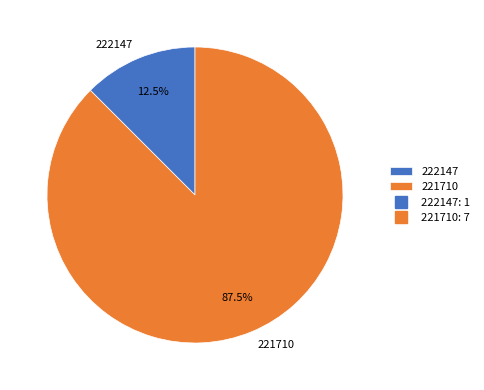

What is the largest slice in the pie chart?

221710